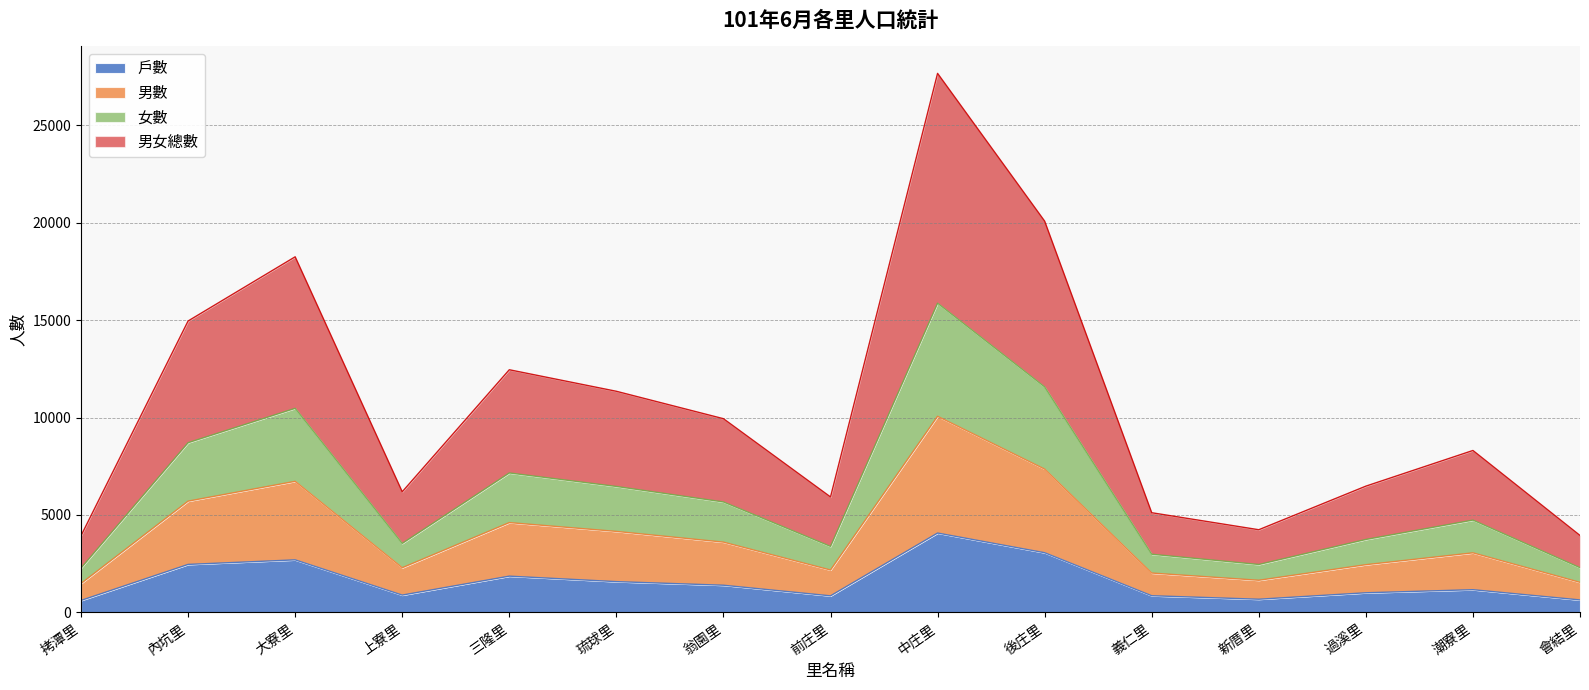

At which category is the sum across all series the highest?

中庄里